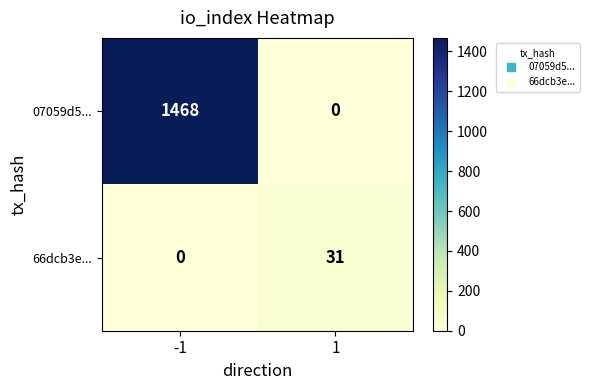

At how many categories does at least one series exceed 1458?

1